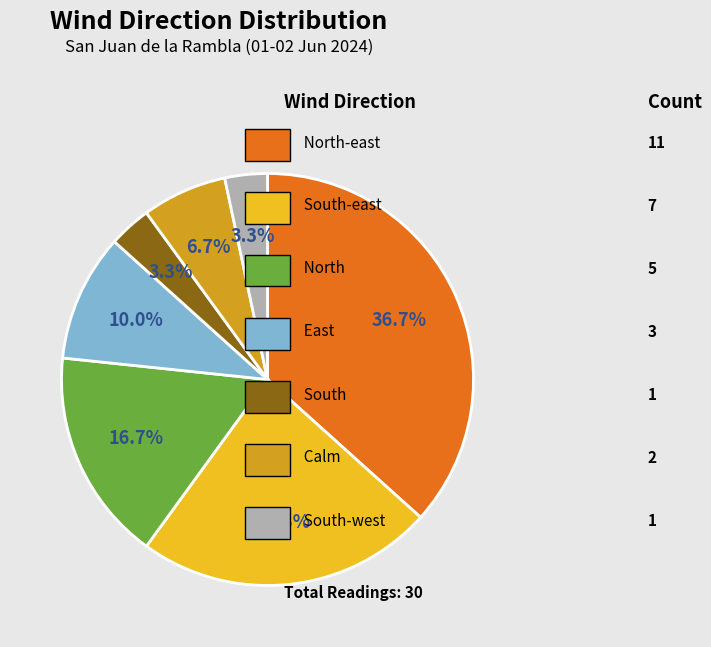

Is there a majority slice in this chart?

No